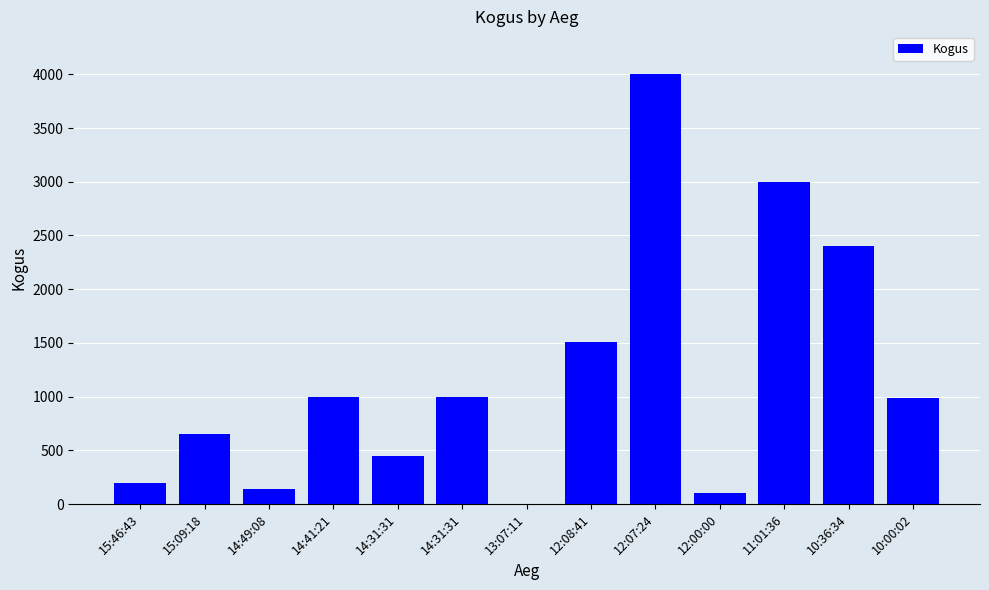

How many distinct data groups are displayed?

1